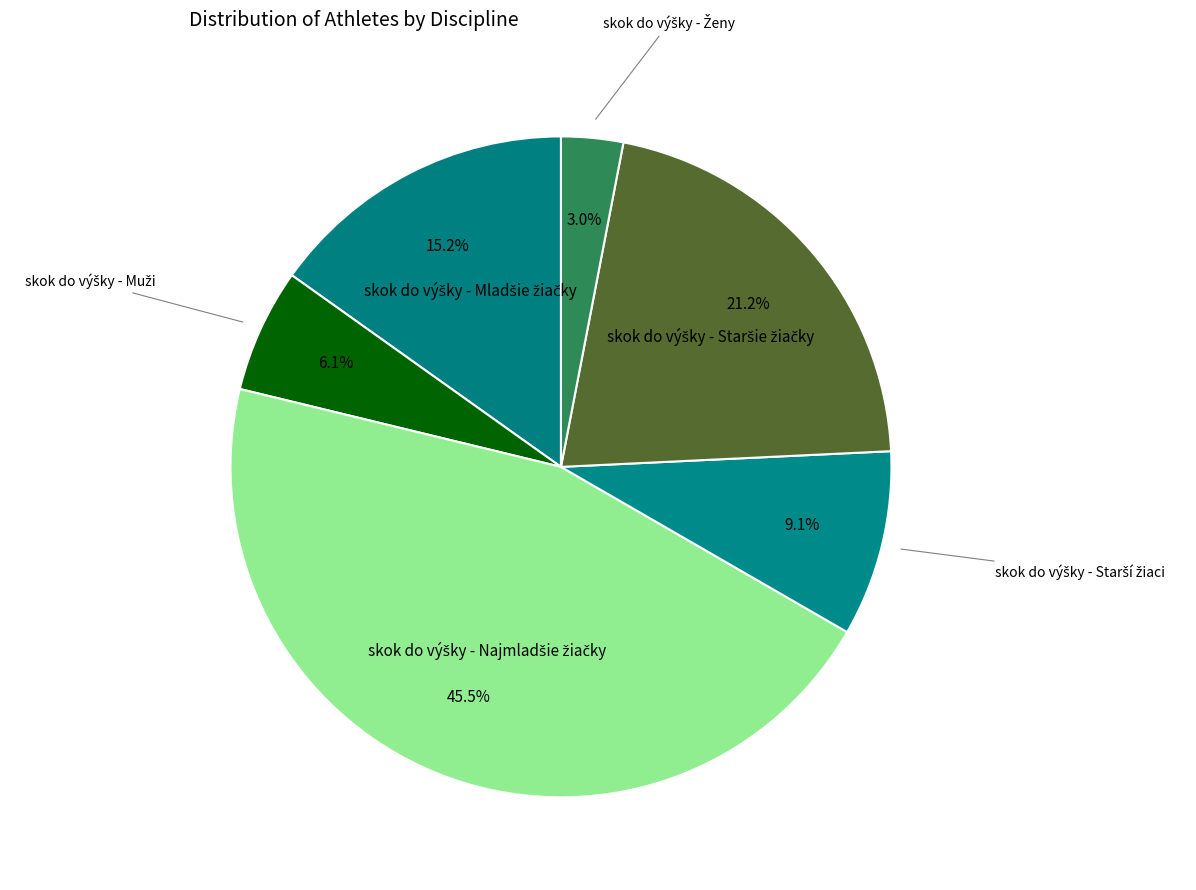

Is there a majority slice in this chart?

No